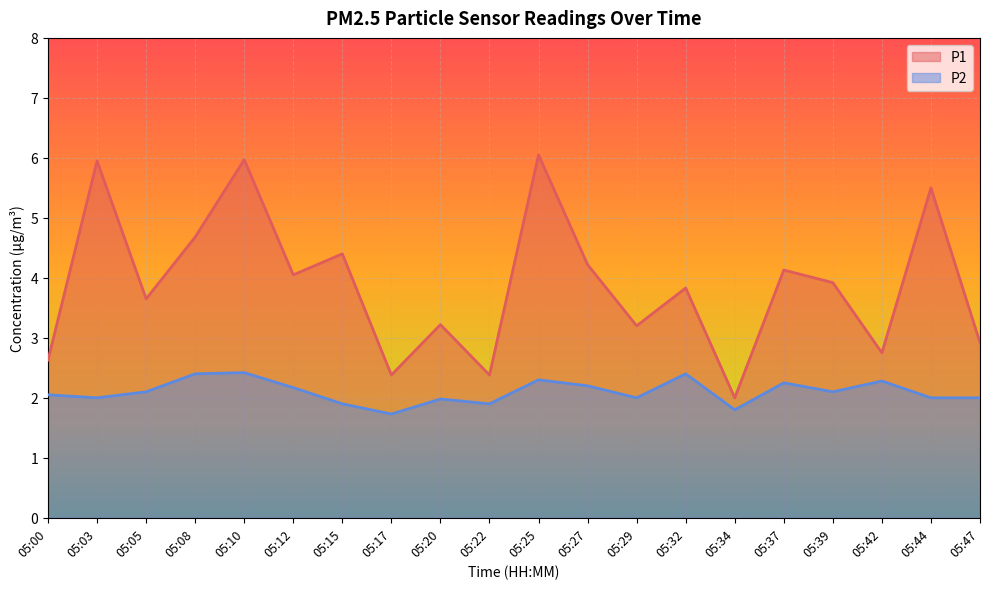

Which category has the lowest value across all series?

05:17